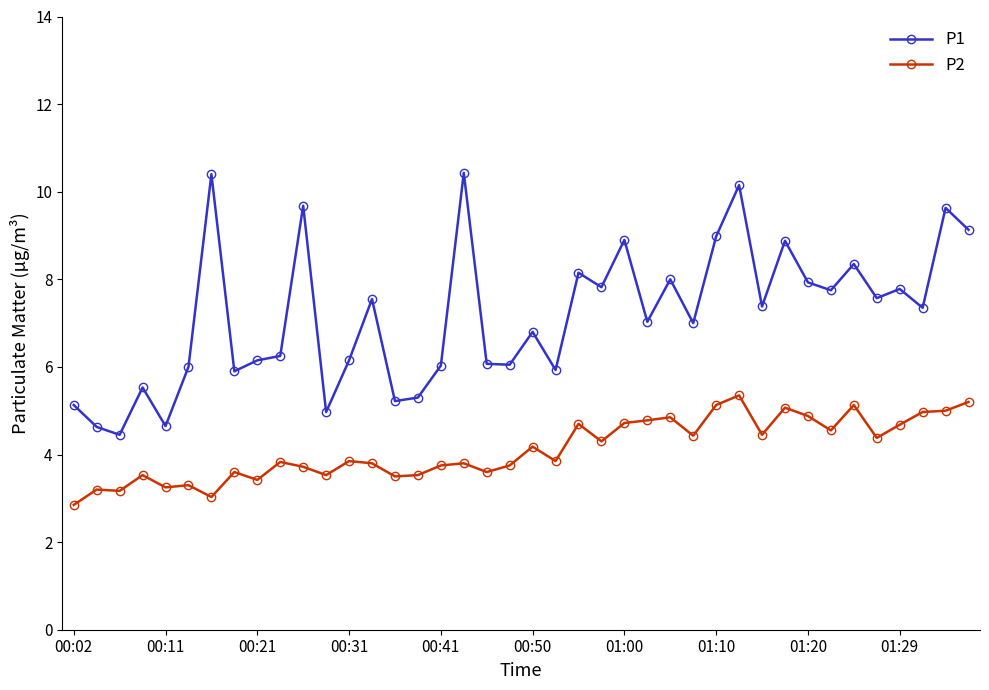

Which series has the largest total across all categories?

P1